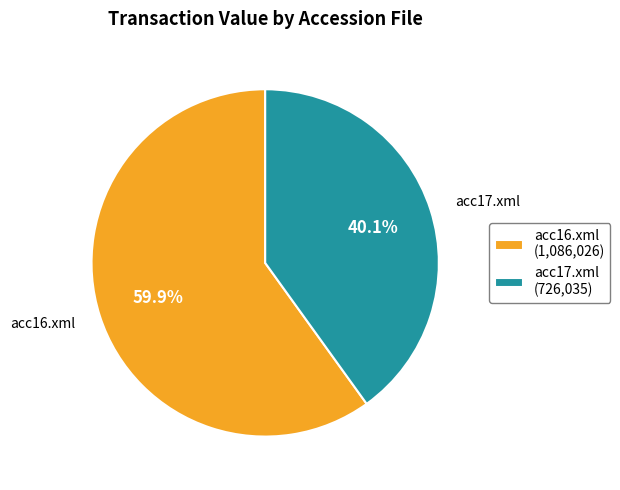

What portion of the pie excludes acc17.xml?

59.9%